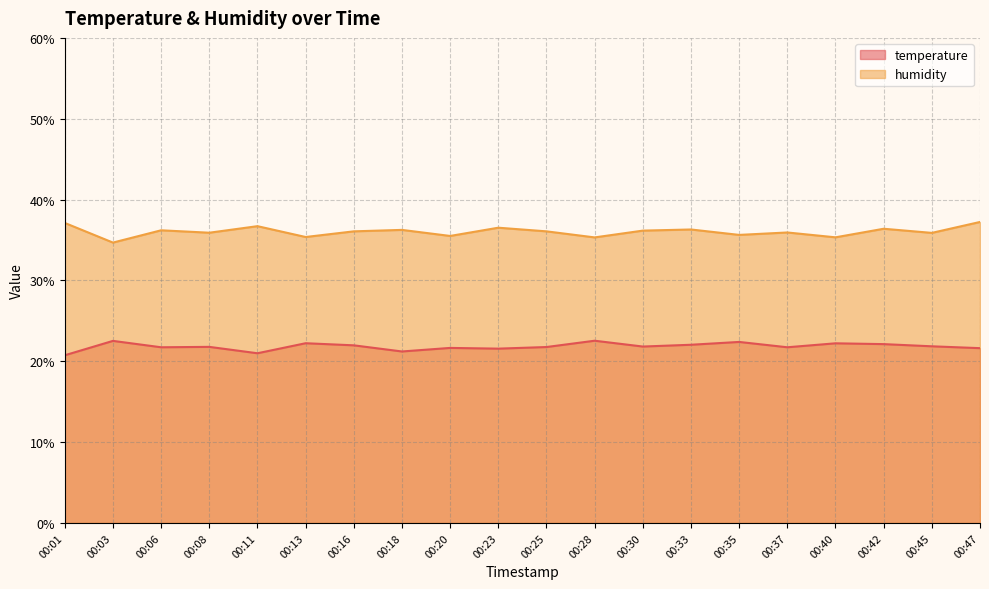

Reading right to left, transcribe all the data shown in this chart.

temperature: 21.6	21.9	22.1	22.2	21.7	22.4	22.0	21.8	22.5	21.8	21.6	21.6	21.2	22.0	22.2	21.0	21.8	21.7	22.5	20.7
humidity: 37.2	35.9	36.4	35.3	35.9	35.6	36.3	36.2	35.3	36.1	36.5	35.5	36.2	36.1	35.4	36.7	35.9	36.2	34.7	37.1